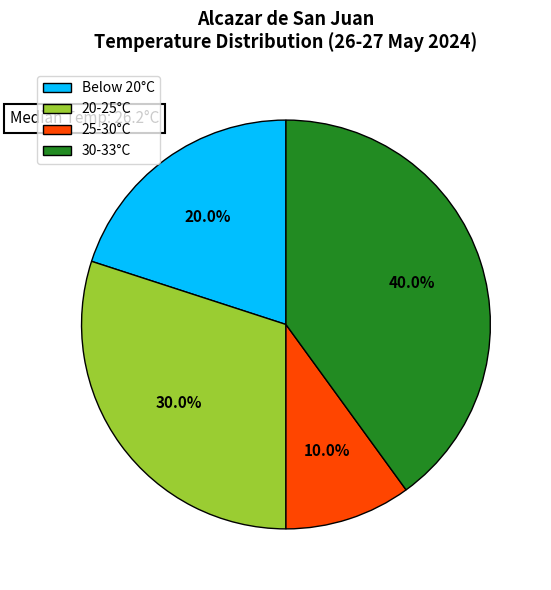

Does Below 20°C account for over 50% of the chart?

No